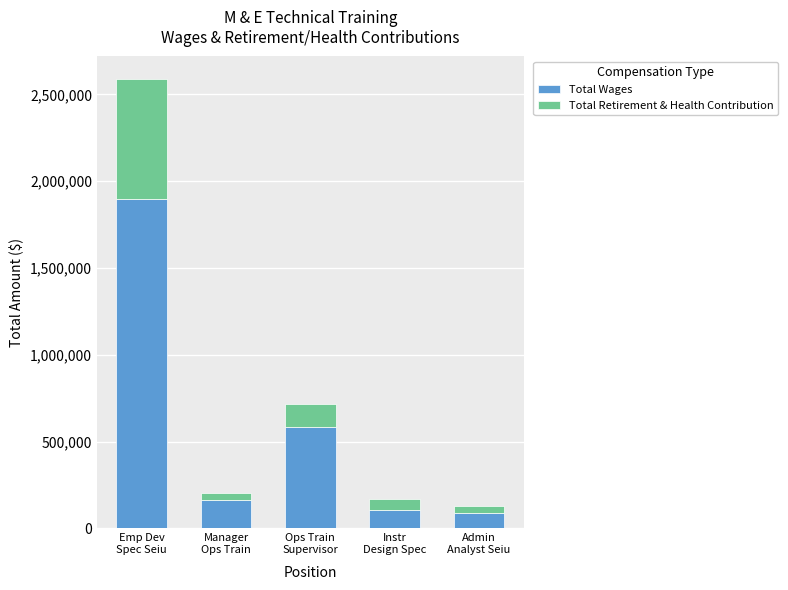

Reading right to left, list the values for the Total Wages series.

90166	103636	586341	166300	1896433